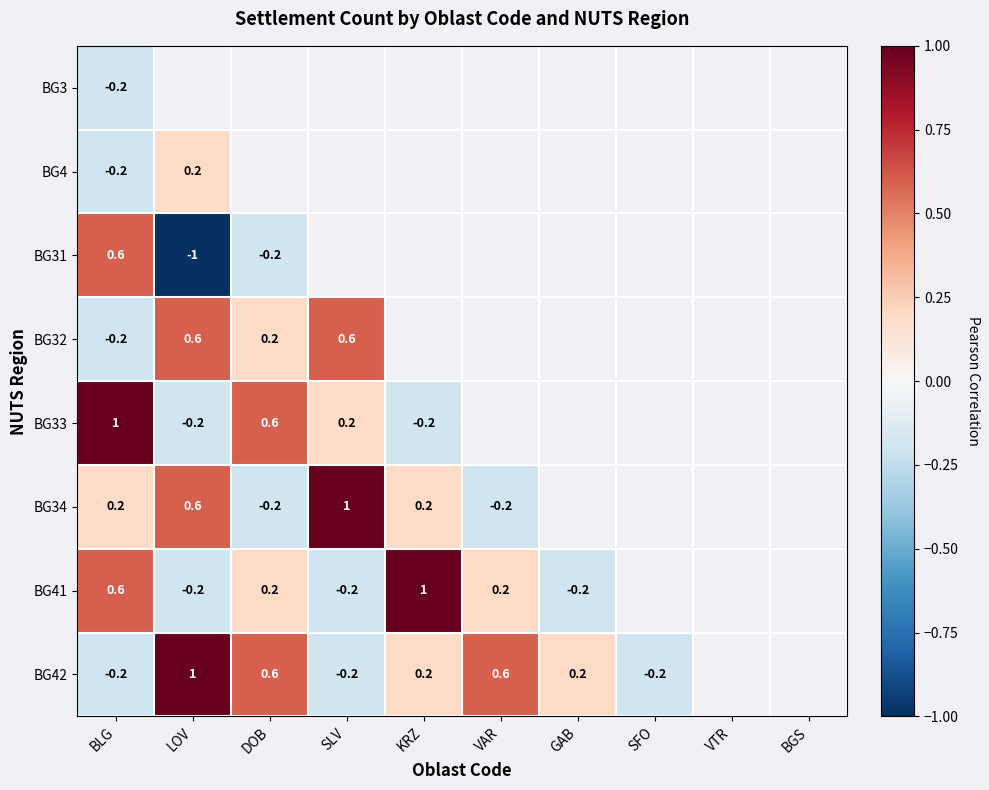

How many distinct data groups are displayed?

8